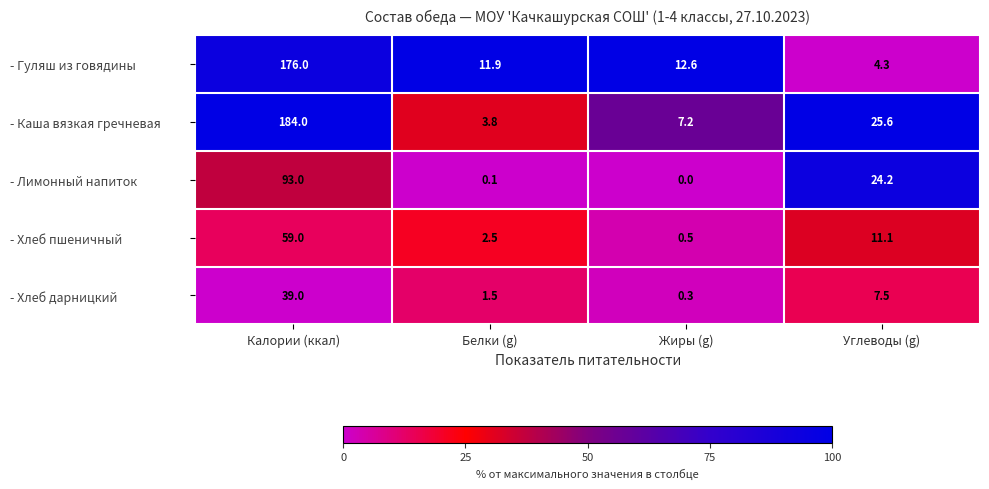

The - Каша вязкая гречневая series shows 3.8 at Белки (g). True or false?

True